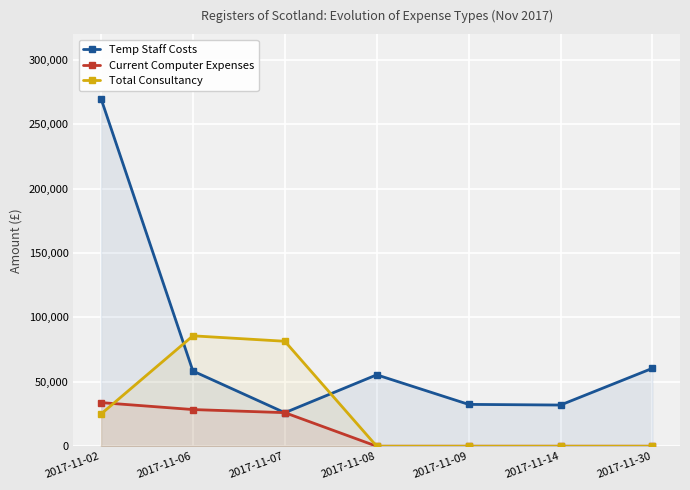

What is the highest value of the Total Consultancy series?

85751.6